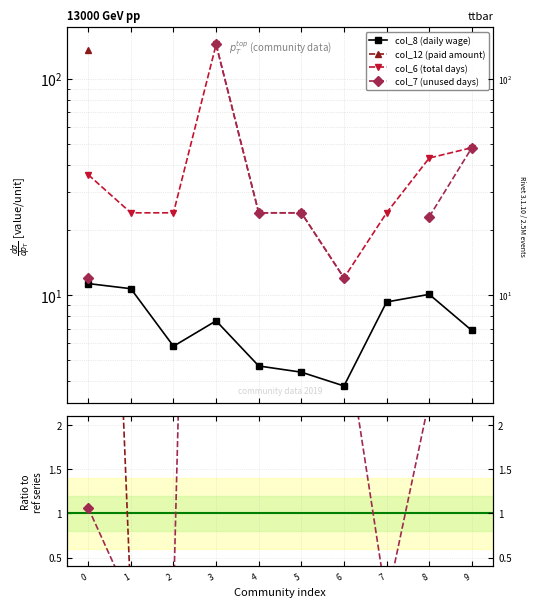

True or false: col_12 (paid amount) has a value of 0.0 at 6.

True